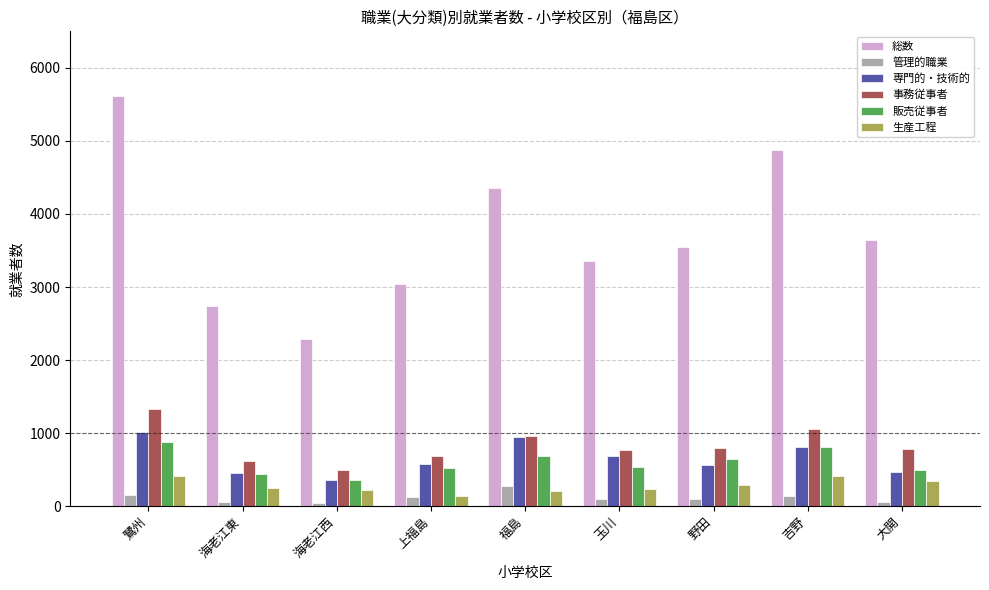

Which series changed the most between 玉川 and 吉野?

総数